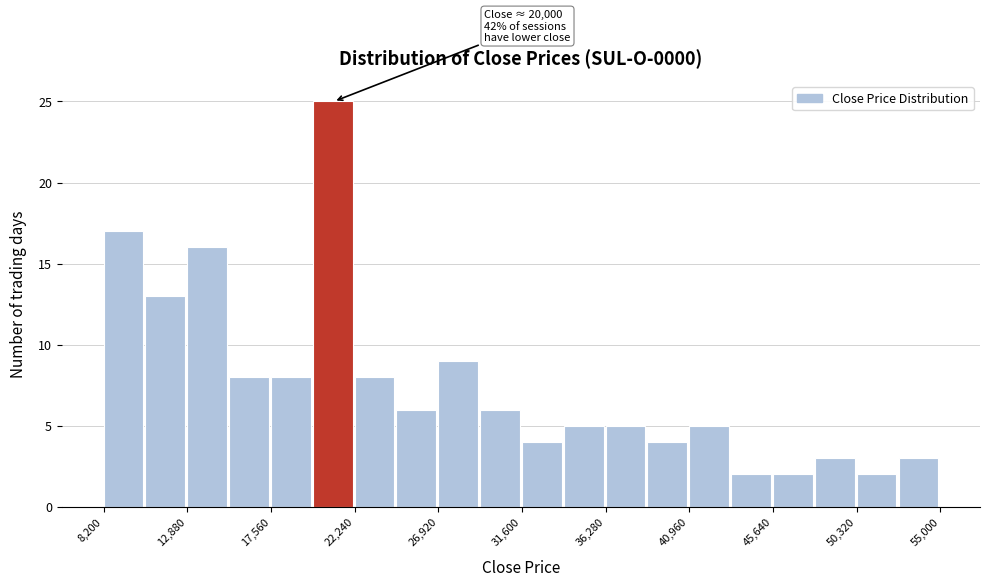

Which range on the x-axis has the tallest bar?

20000 to 22000